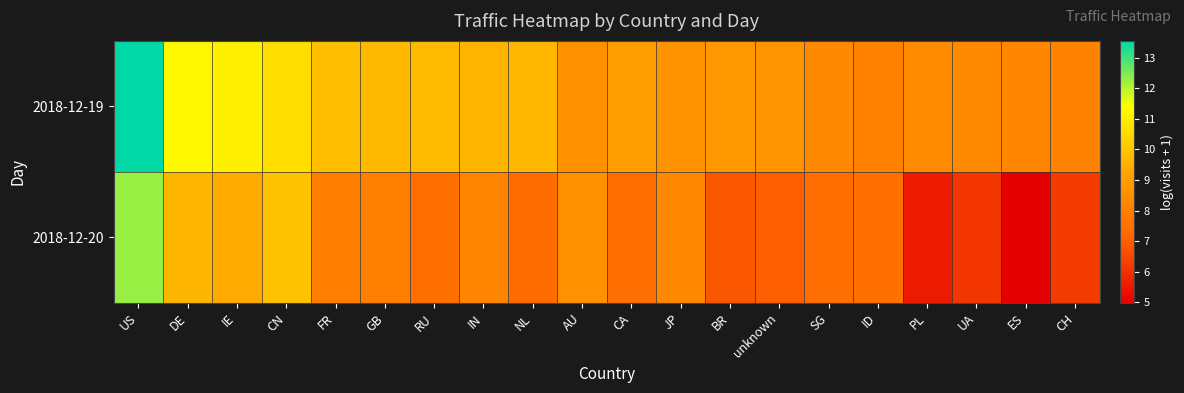

Reading left to right, what are all the values shown in this chart?

2018-12-19: US=13.5	DE=11.2	IE=11.0	CN=10.6	FR=9.9	GB=9.8	RU=9.8	IN=9.6	NL=9.7	AU=8.5	CA=9.0	JP=8.6	BR=8.8	unknown=8.6	SG=8.3	ID=8.1	PL=8.4	UA=8.3	ES=8.3	CH=8.1
2018-12-20: US=12.3	DE=9.7	IE=9.4	CN=9.9	FR=7.9	GB=8.0	RU=7.5	IN=8.2	NL=7.4	AU=8.6	CA=7.4	JP=8.3	BR=6.8	unknown=7.0	SG=7.4	ID=7.5	PL=5.6	UA=6.1	ES=5.0	CH=6.2